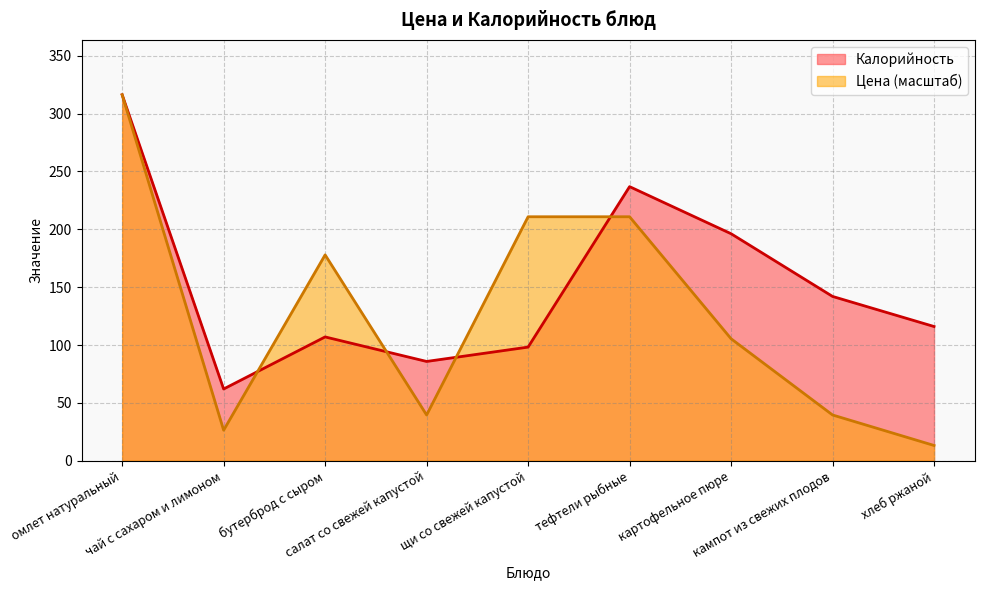

Where is the first local maximum for Цена?

бутерброд с сыром